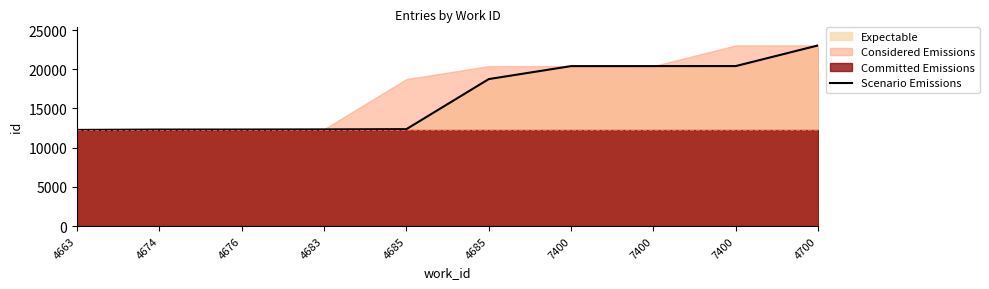

Read the value at 7400, to the nearest 50.

20400